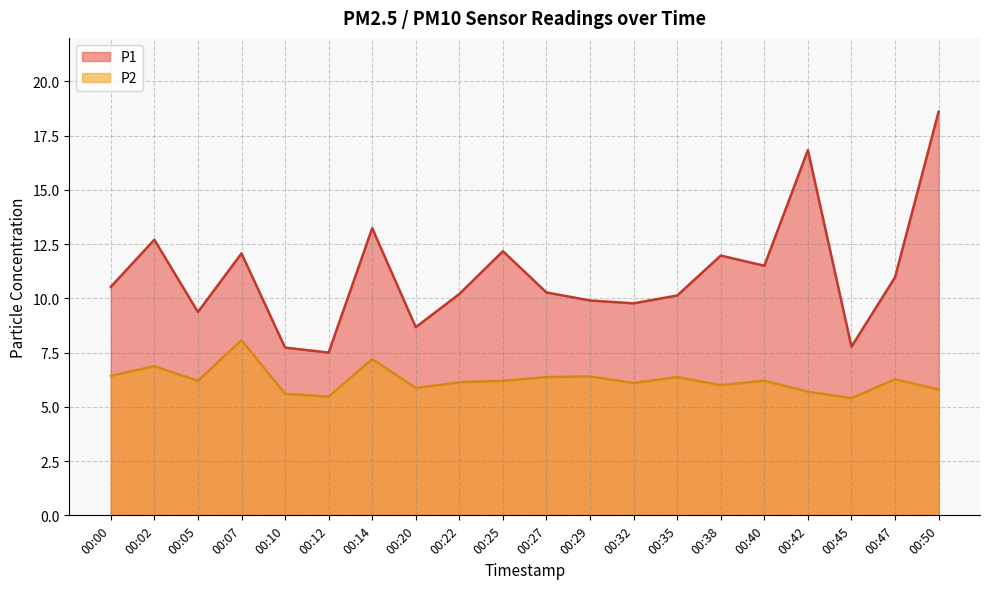

Which has a higher value, 00:07 or 00:02?

00:02